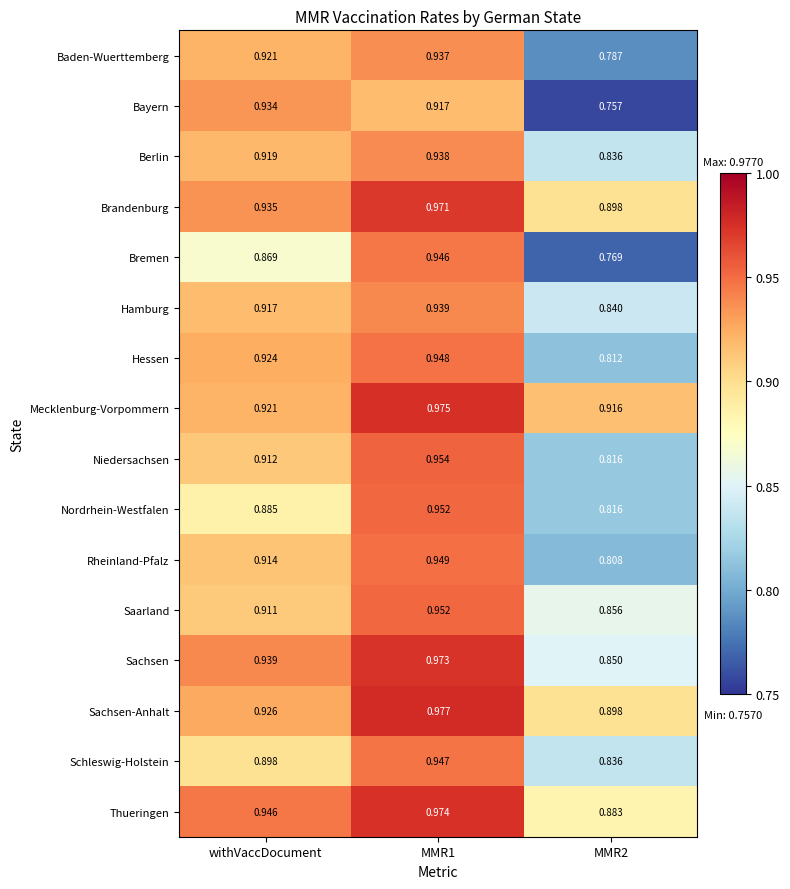

Is the value of Hamburg at MMR2 greater than the value of Mecklenburg-Vorpommern at withVaccDocument?

No